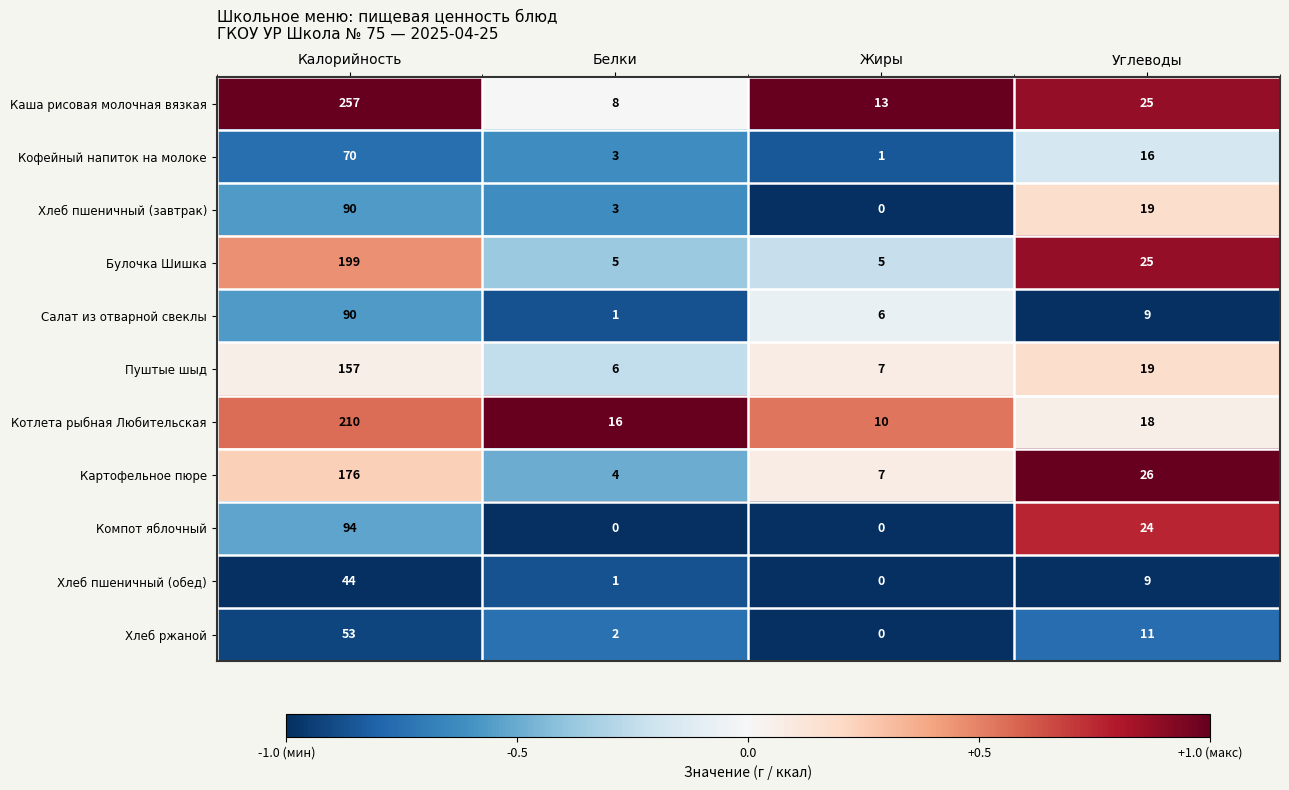

What is the difference between the Компот яблочный values at Углеводы and Калорийность?

70